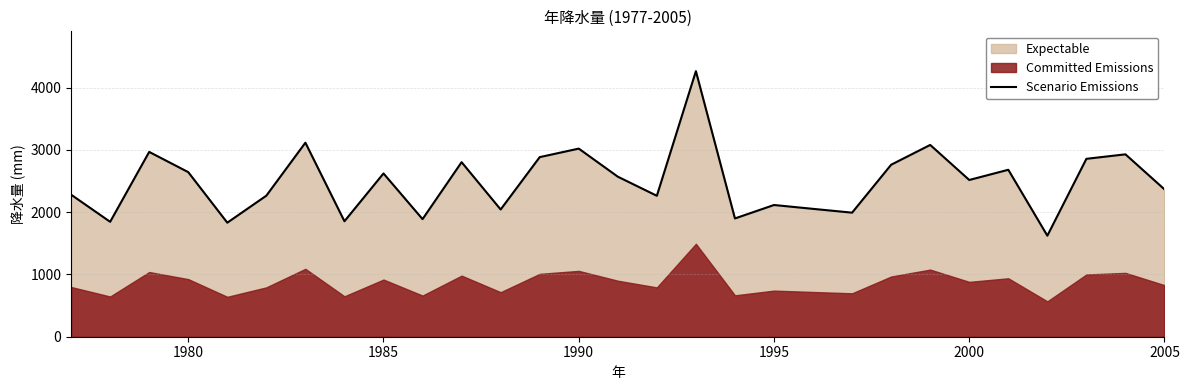

What is the maximum value for Scenario Emissions?

4266